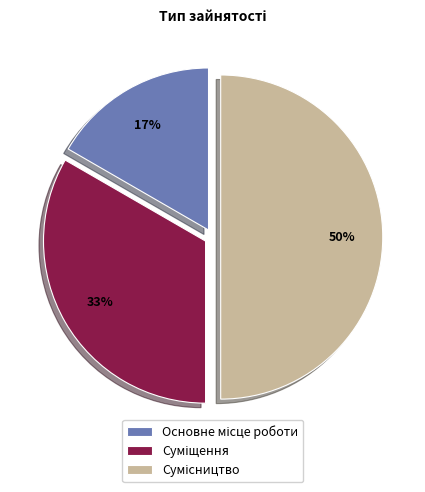

How many slices are in this pie chart?

3